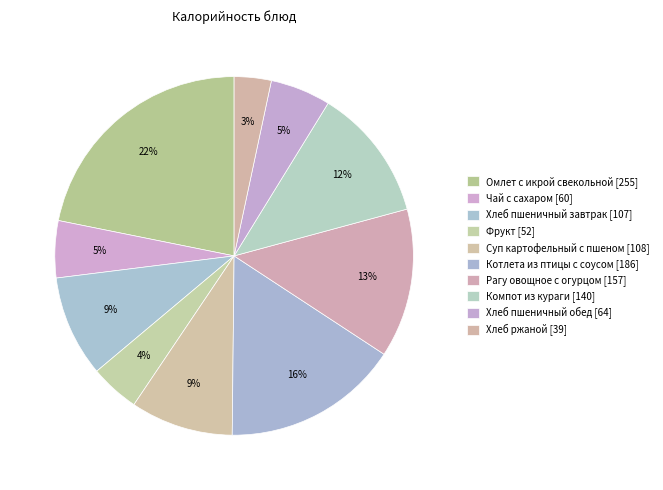

What is the smallest slice in the pie chart?

Хлеб ржаной